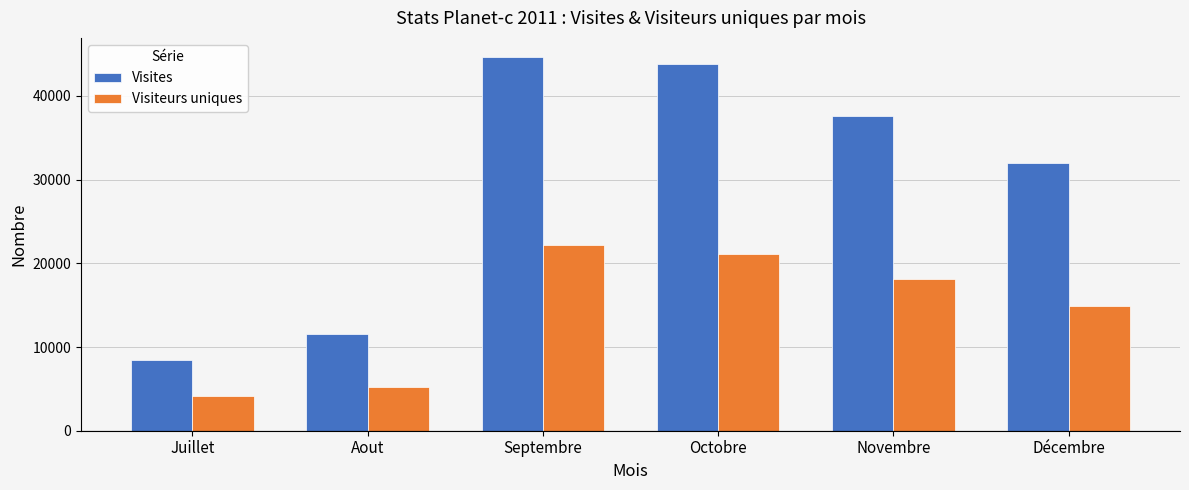

Which category has the lowest value in the Visiteurs uniques series?

Juillet